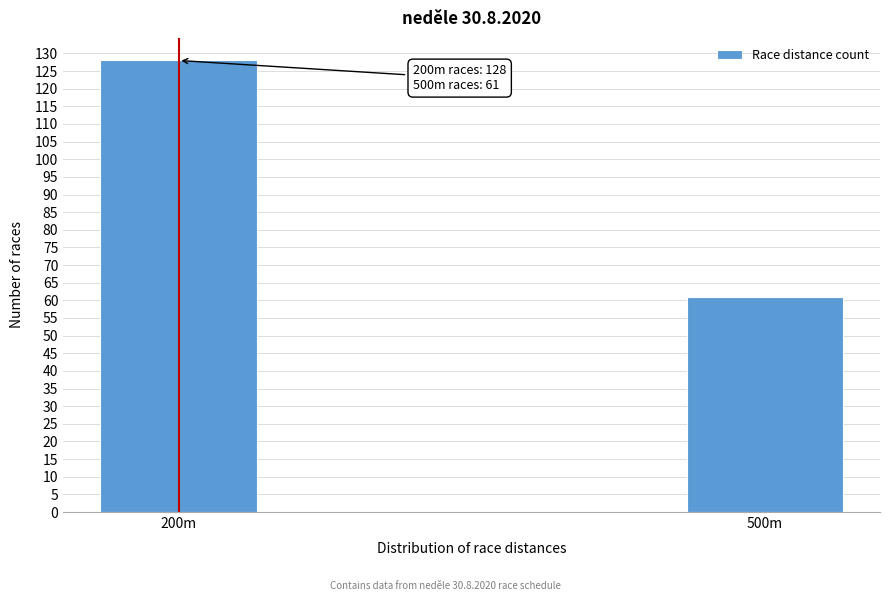

Reading right to left, what are all the values shown in this chart?

500m=61	200m=128